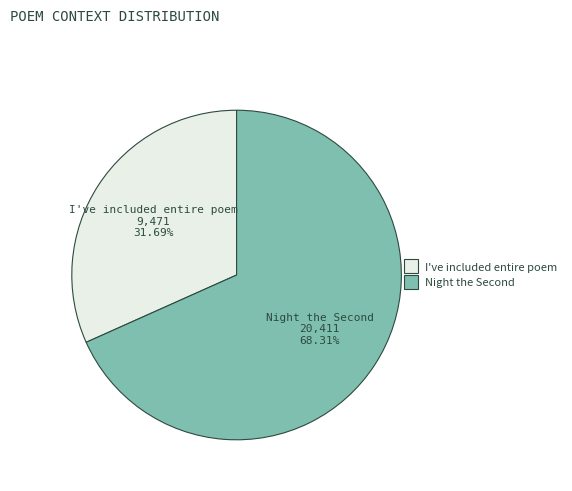

Count the number of slices in the pie.

2